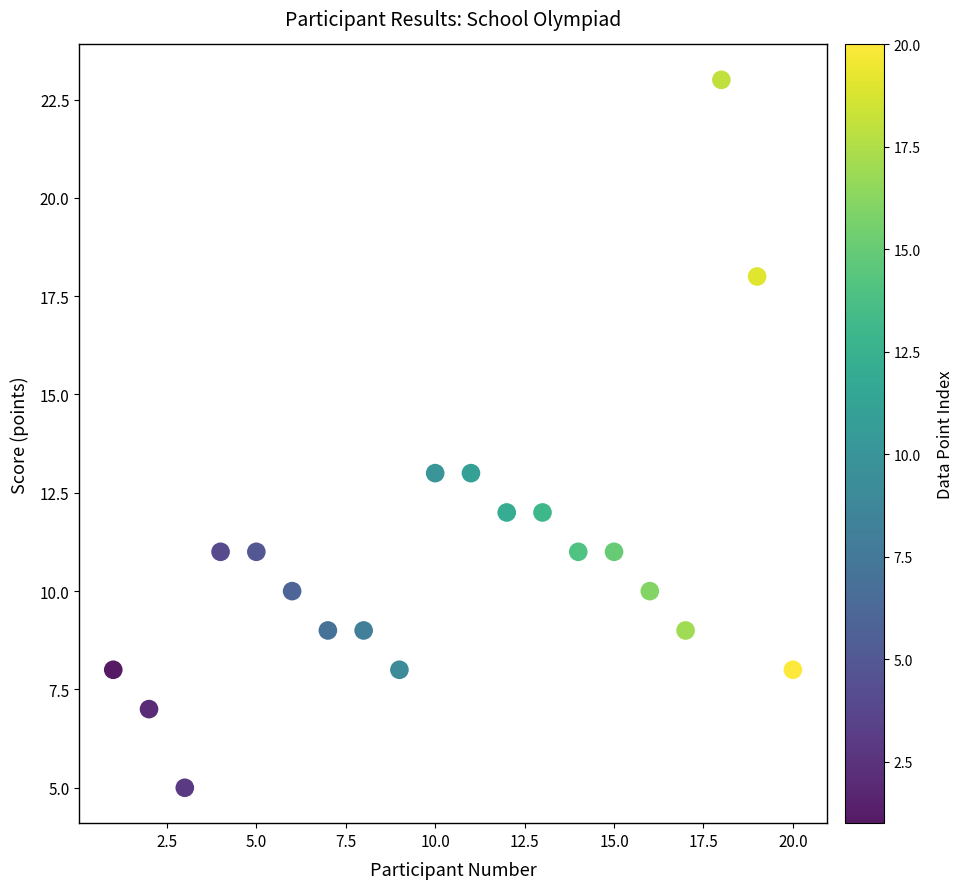

What is the range of Y values (max minus min)?

18